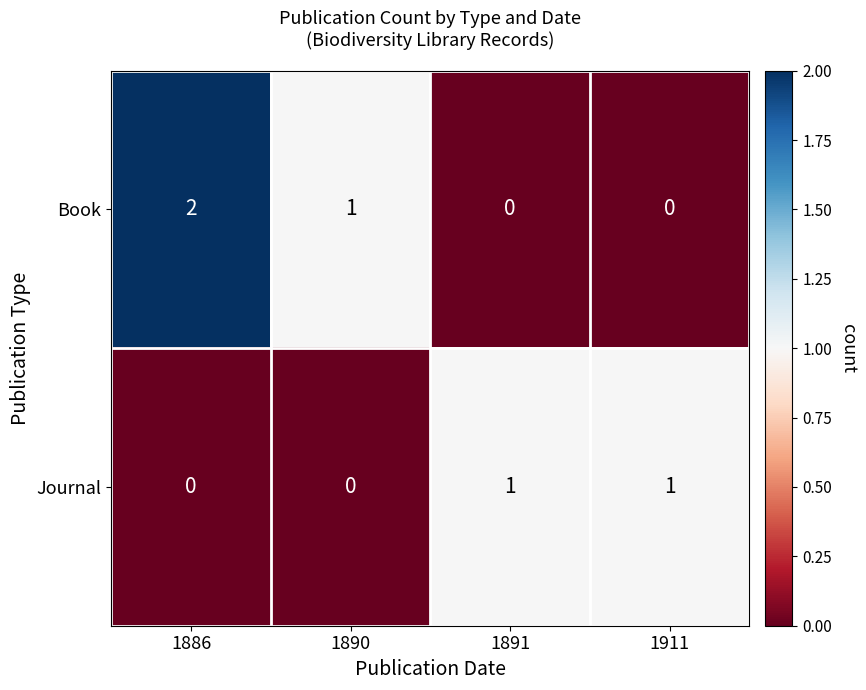

Which series has the largest total across all categories?

Book